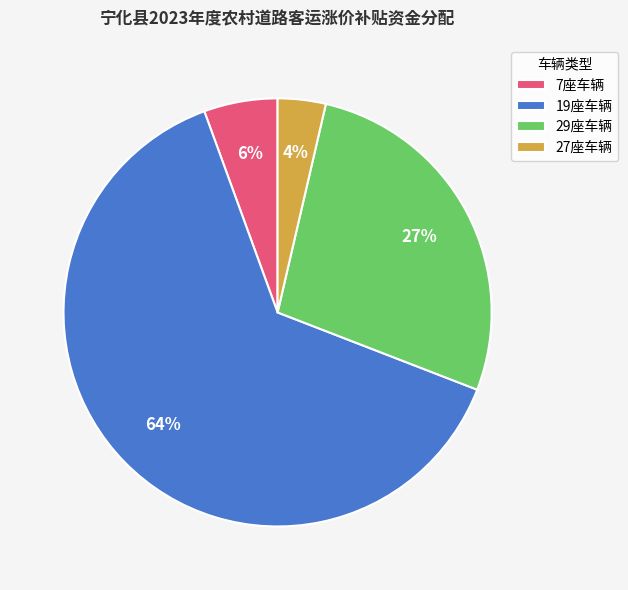

What percentage is the 29座车辆 slice, to the nearest percent?

27%